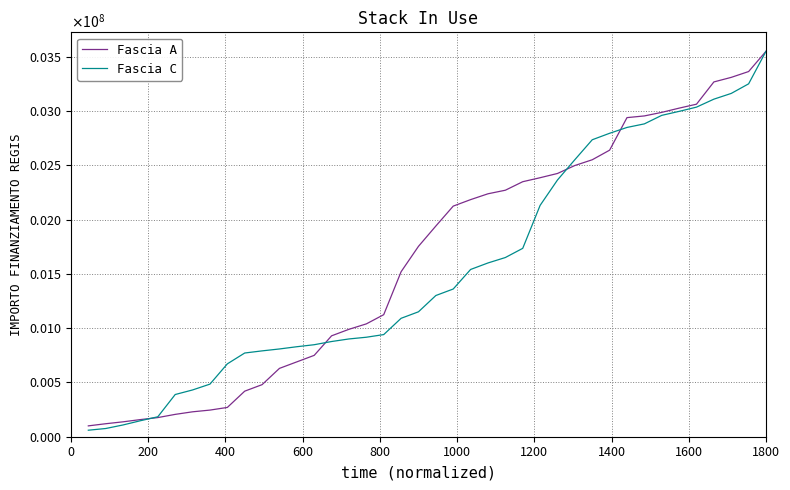

What are all the series names shown in the legend?

Fascia A, Fascia C